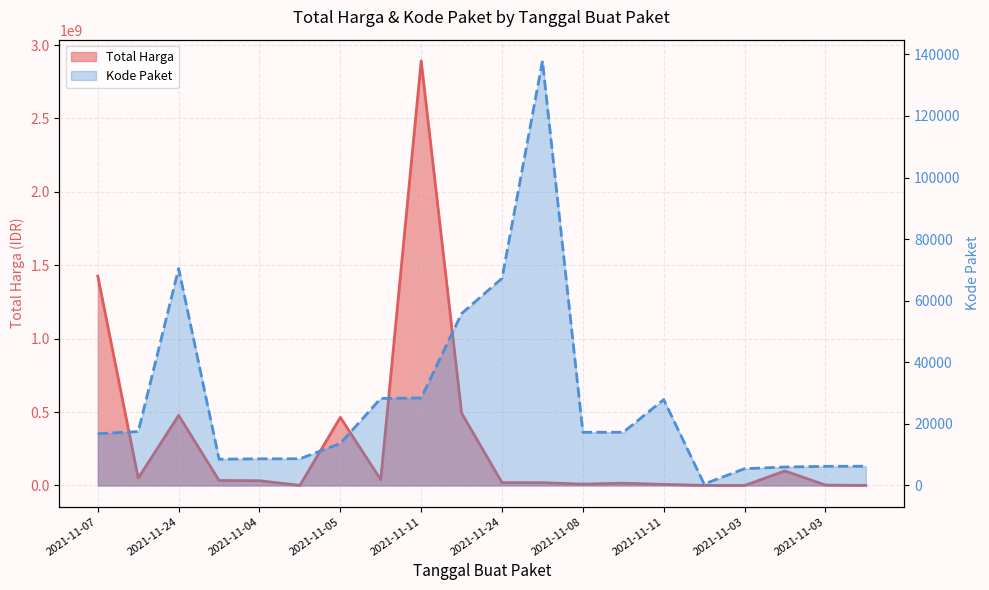

Which series has the widest spread of values?

Total Harga